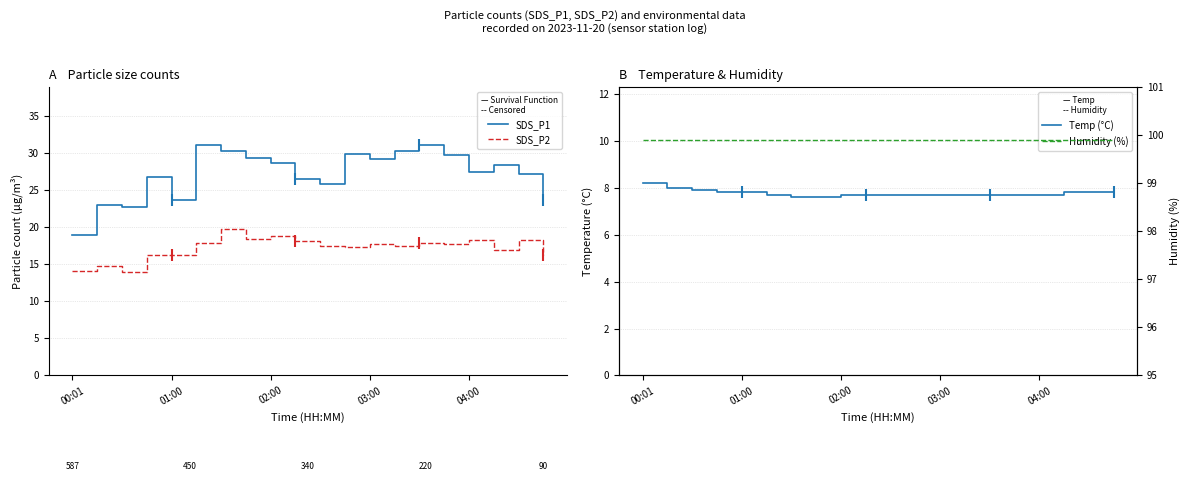

The SDS_P1 series shows 29.1 at 03:00. True or false?

True